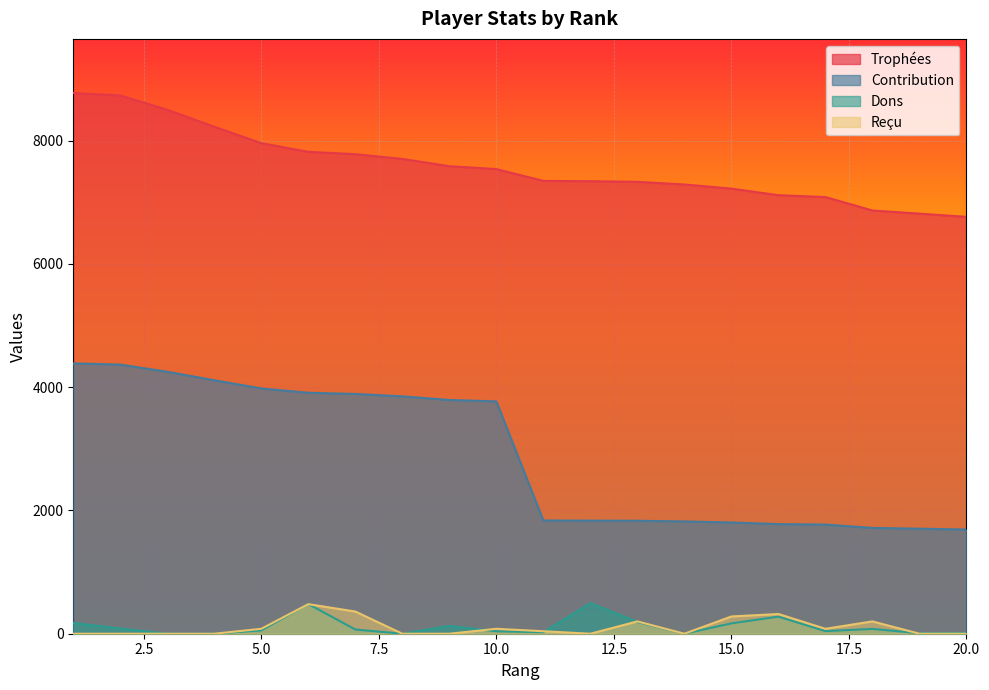

List the series in order of their peak value, lowest first.

Reçu, Dons, Contribution, Trophées